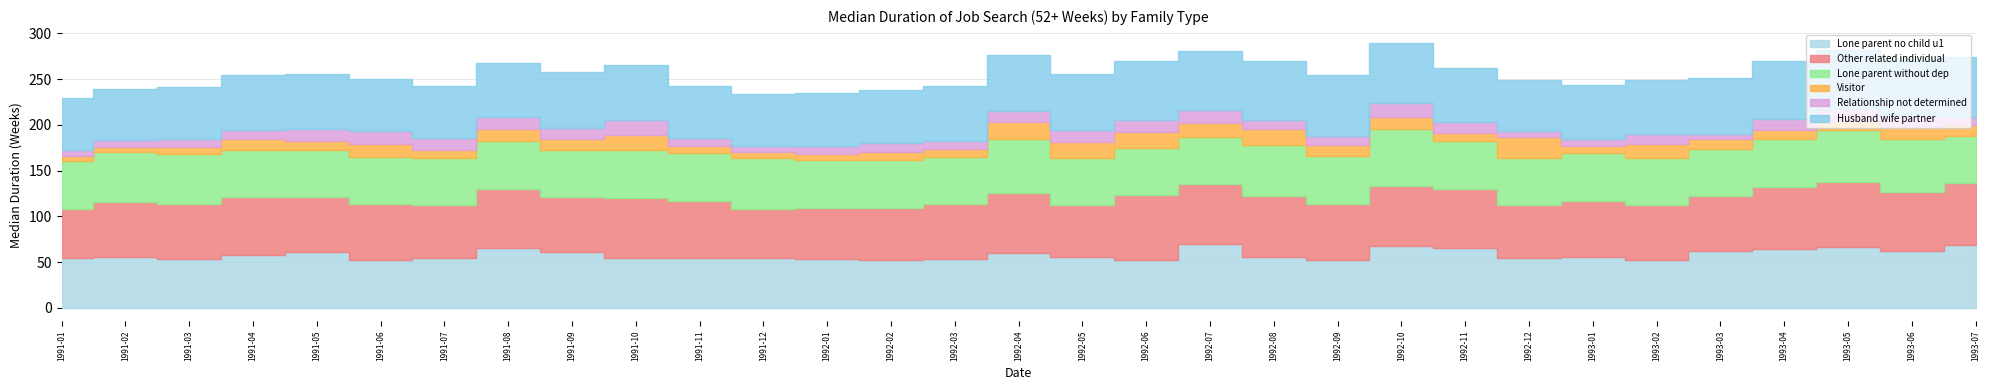

At 1992-11, list the series in order from largest to smallest.

Lone parent no child u1, Other related individual, Husband wife partner, Lone parent without dep, Relationship not determined, Visitor